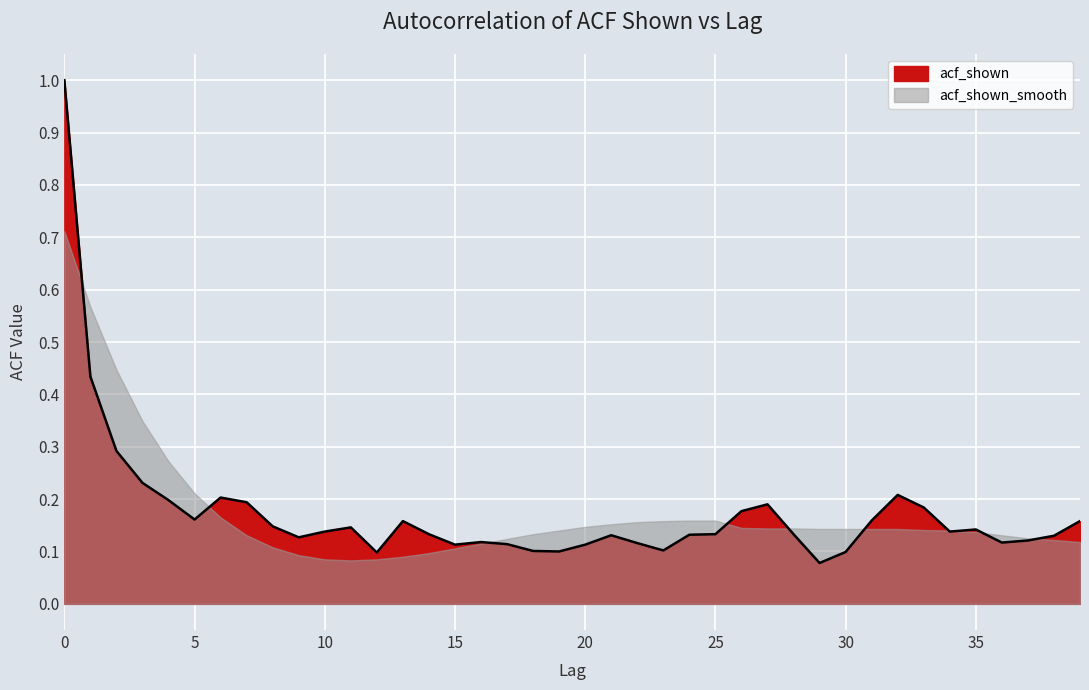

Reading left to right, list all the values displayed in this chart.

1.0	0.4	0.3	0.2	0.2	0.2	0.2	0.2	0.1	0.1	0.1	0.1	0.1	0.2	0.1	0.1	0.1	0.1	0.1	0.1	0.1	0.1	0.1	0.1	0.1	0.1	0.2	0.2	0.1	0.1	0.1	0.2	0.2	0.2	0.1	0.1	0.1	0.1	0.1	0.2